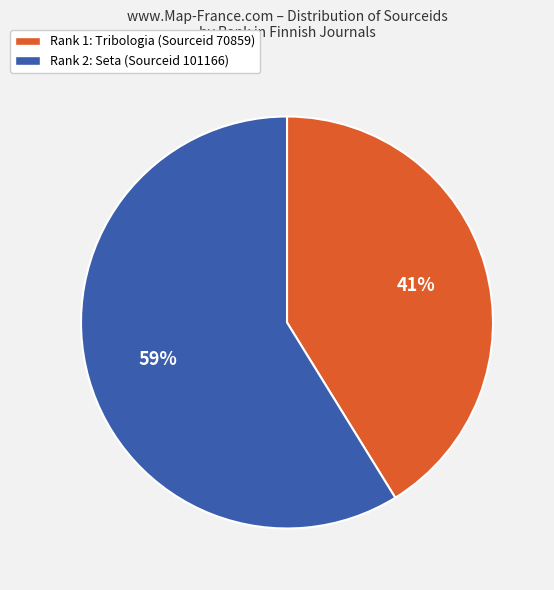

Is it true that Rank 2: Seta (Sourceid 101166) is 46% of the pie?

False